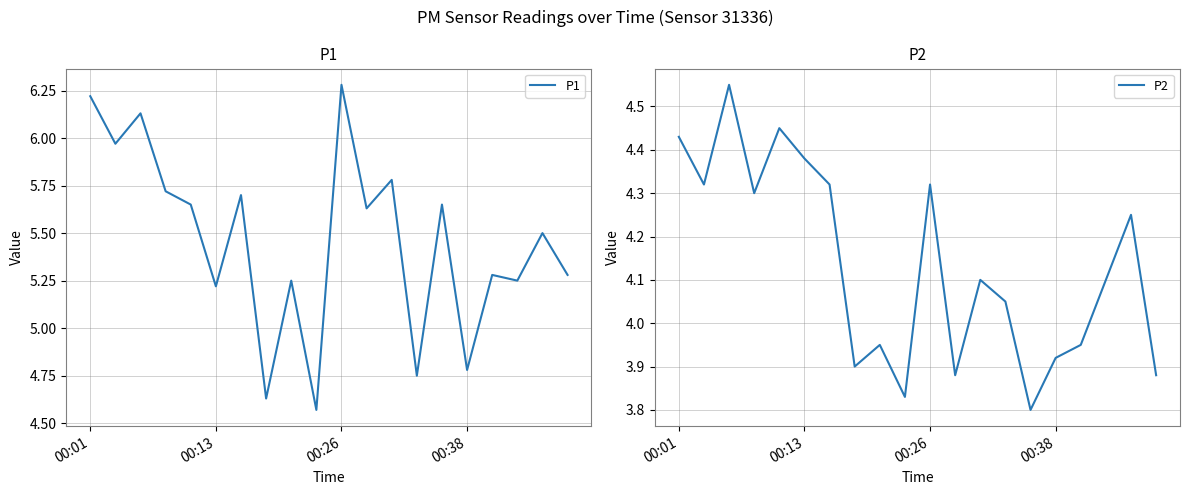

Rank the series by their average value, from highest to lowest.

P1, P2